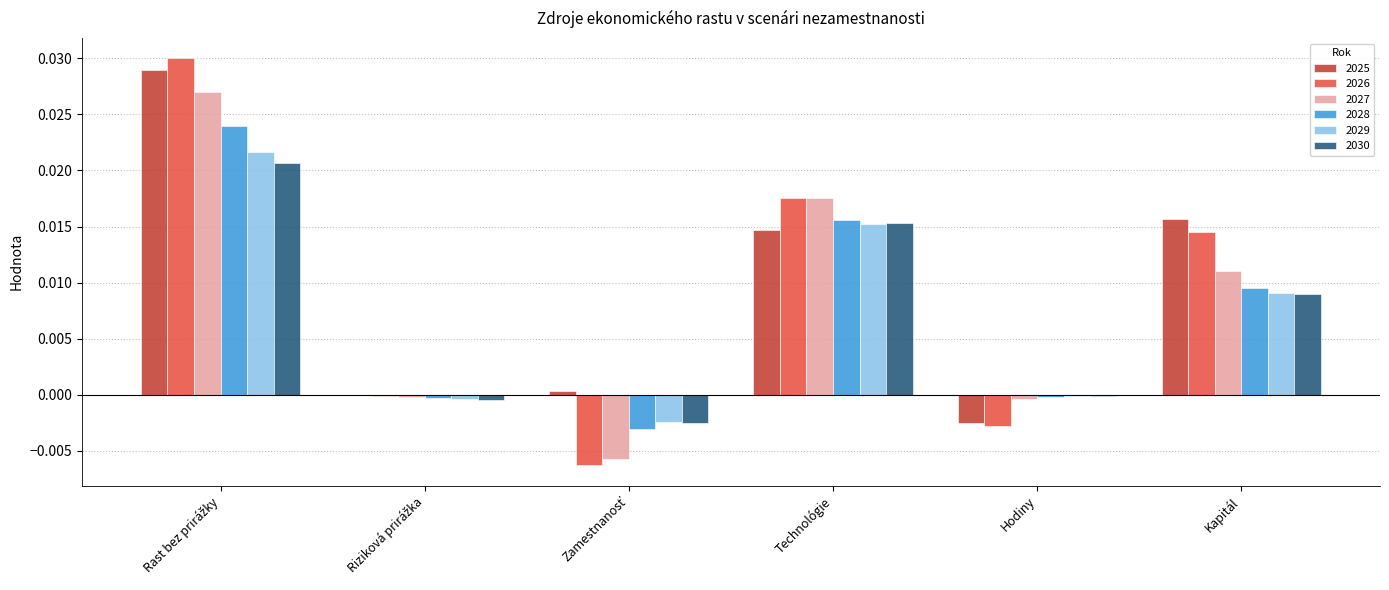

True or false: 2026 has a value of 0.0 at Technológie.

True